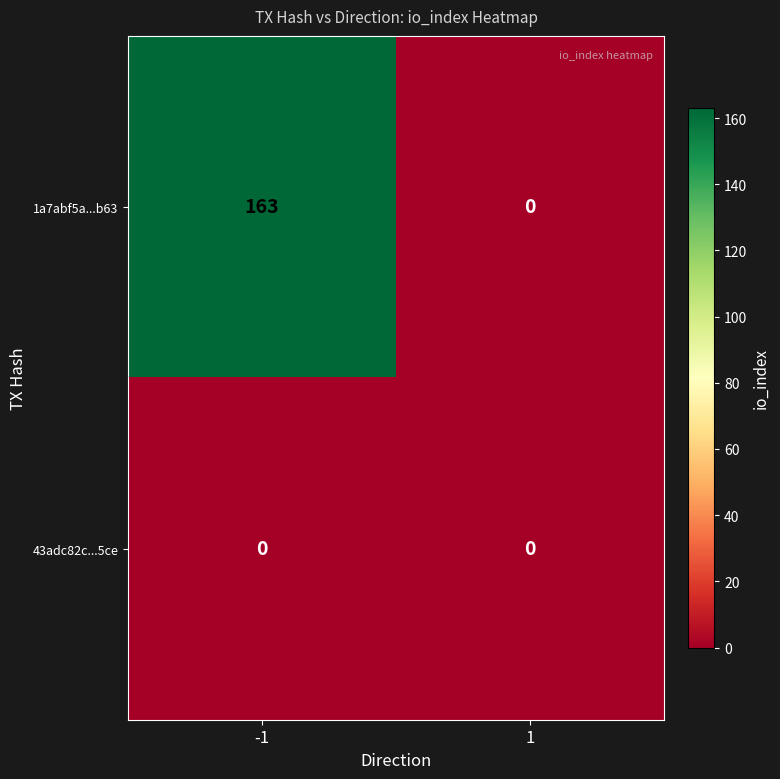

What is the greatest value displayed?

163